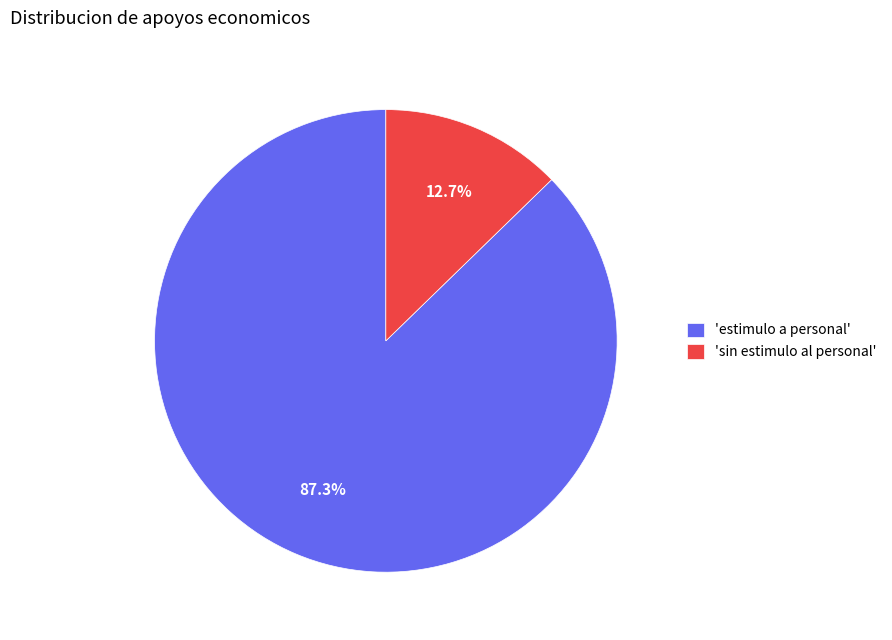

To the nearest percent, what is the average slice percentage?

50%